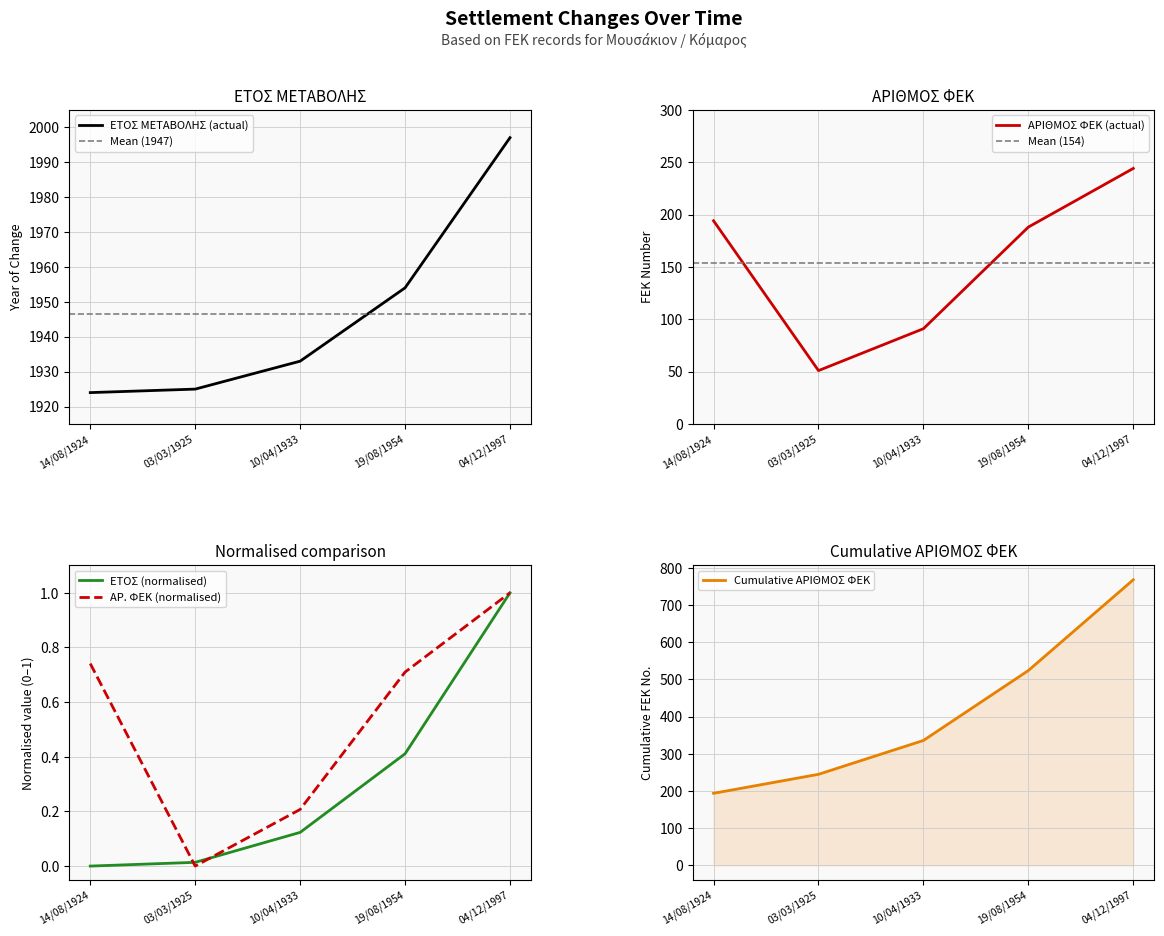

Where is ΕΤΟΣ ΜΕΤΑΒΟΛΗΣ nearest to the value 1960?

19/08/1954